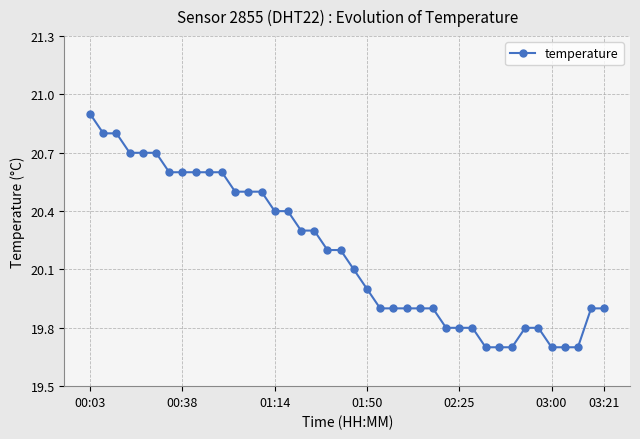

What is the greatest value displayed?

20.9